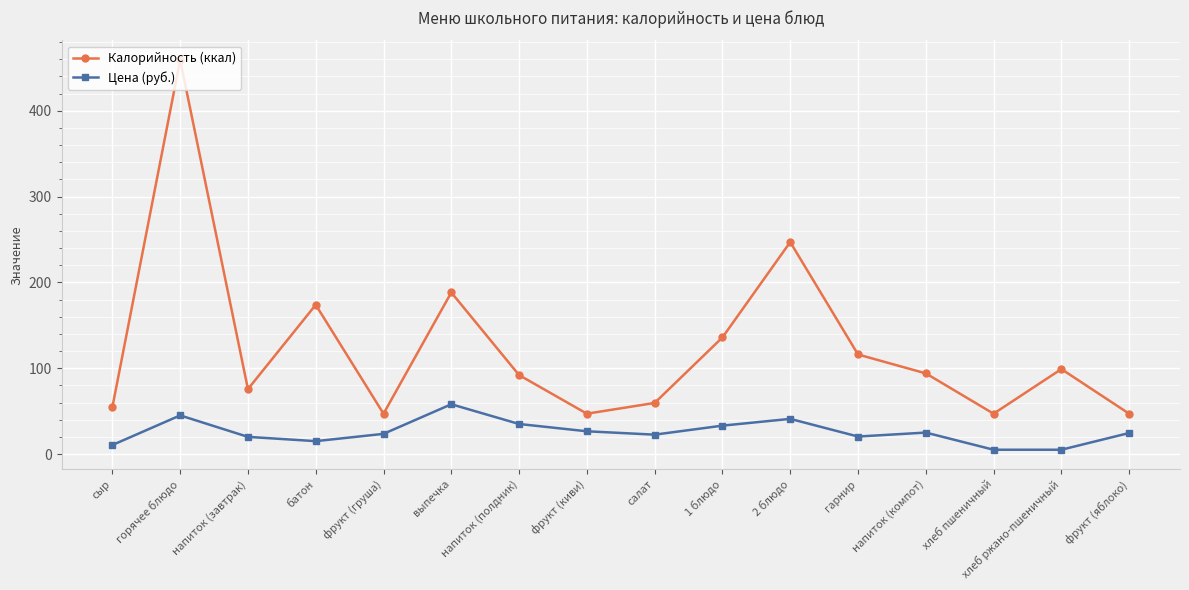

What is the total value across all series at хлеб пшеничный?

52.0